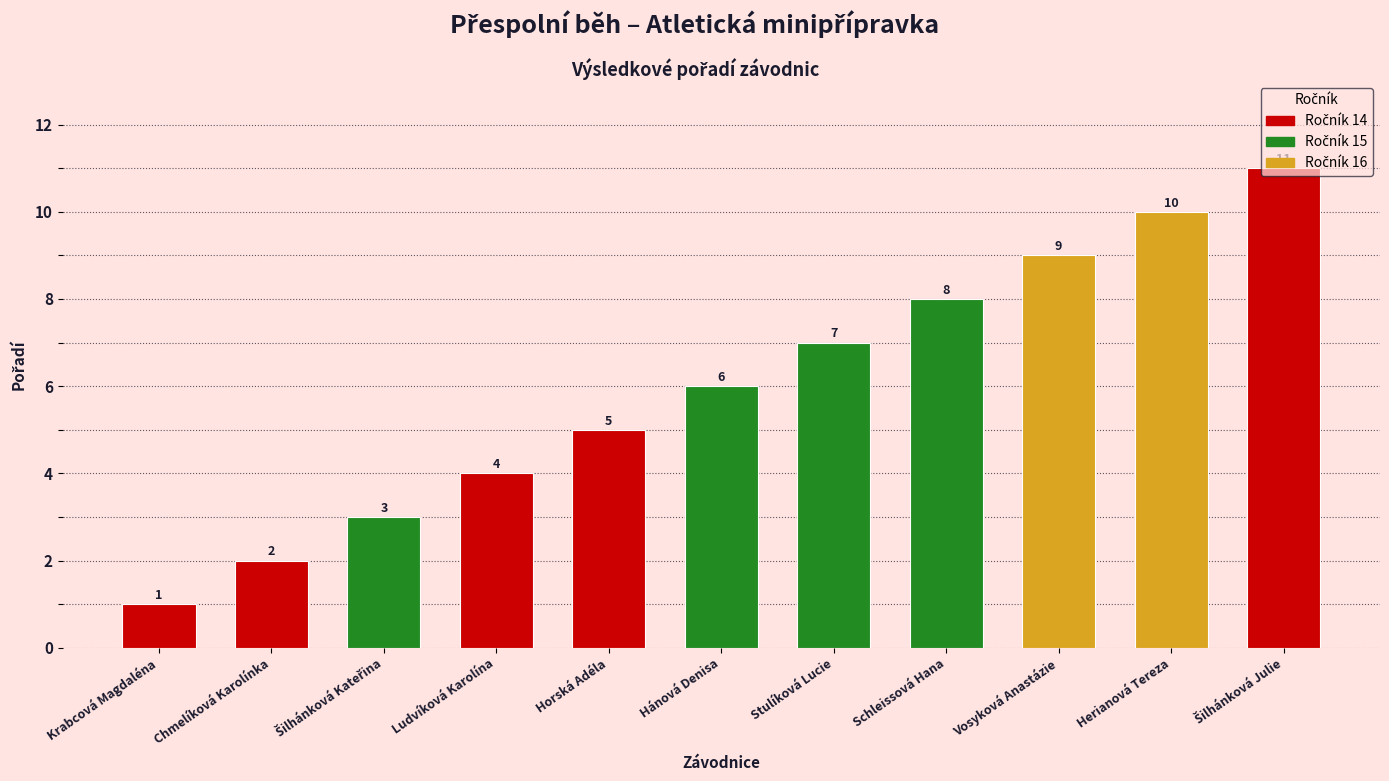

The value at Ludvíková Karolína is 1. True or false?

False